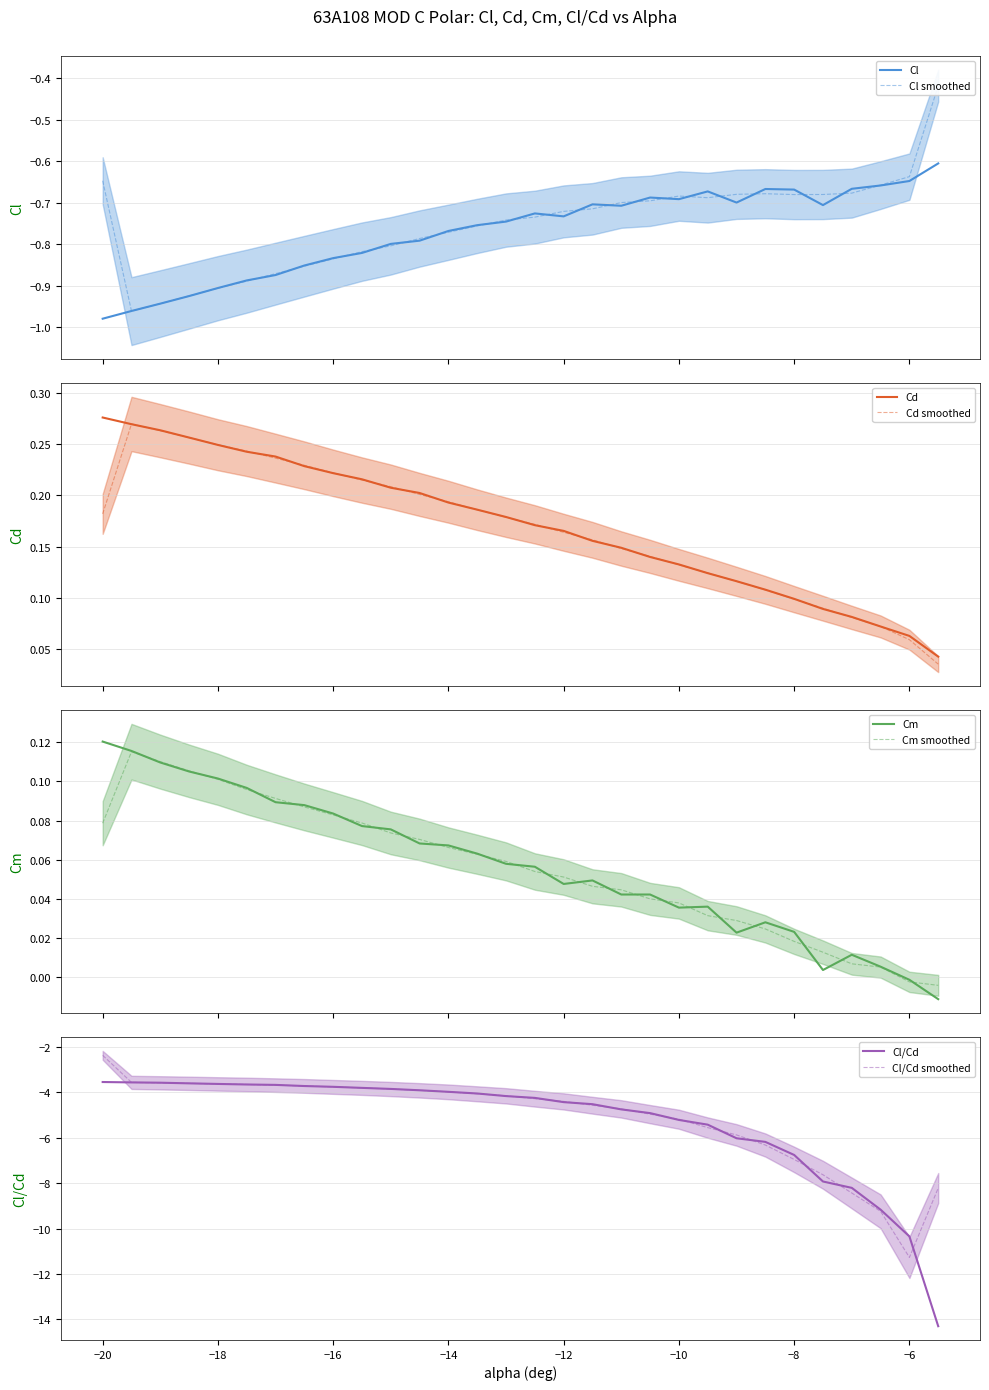

Reading left to right, what are all the values shown in this chart?

Cl: -20=-1.0	-19.5=-1.0	-19=-0.9	-18.5=-0.9	-18=-0.9	-17.5=-0.9	-17=-0.9	-16.5=-0.9	-16=-0.8	-15.5=-0.8	-15=-0.8	-14.5=-0.8	-14=-0.8	-13.5=-0.8	-13=-0.7	-12.5=-0.7	-12=-0.7	-11.5=-0.7	-11=-0.7	-10.5=-0.7	-10=-0.7	-9.5=-0.7	-9=-0.7	-8.5=-0.7	-8=-0.7	-7.5=-0.7	-7=-0.7	-6.5=-0.7	-6=-0.6	-5.5=-0.6
Cd: -20=0.3	-19.5=0.3	-19=0.3	-18.5=0.3	-18=0.2	-17.5=0.2	-17=0.2	-16.5=0.2	-16=0.2	-15.5=0.2	-15=0.2	-14.5=0.2	-14=0.2	-13.5=0.2	-13=0.2	-12.5=0.2	-12=0.2	-11.5=0.2	-11=0.1	-10.5=0.1	-10=0.1	-9.5=0.1	-9=0.1	-8.5=0.1	-8=0.1	-7.5=0.1	-7=0.1	-6.5=0.1	-6=0.1	-5.5=0.0
Cm: -20=0.1	-19.5=0.1	-19=0.1	-18.5=0.1	-18=0.1	-17.5=0.1	-17=0.1	-16.5=0.1	-16=0.1	-15.5=0.1	-15=0.1	-14.5=0.1	-14=0.1	-13.5=0.1	-13=0.1	-12.5=0.1	-12=0.0	-11.5=0.0	-11=0.0	-10.5=0.0	-10=0.0	-9.5=0.0	-9=0.0	-8.5=0.0	-8=0.0	-7.5=0.0	-7=0.0	-6.5=0.0	-6=-0.0	-5.5=-0.0
Cl/Cd: -20=-3.5	-19.5=-3.6	-19=-3.6	-18.5=-3.6	-18=-3.6	-17.5=-3.7	-17=-3.7	-16.5=-3.7	-16=-3.8	-15.5=-3.8	-15=-3.8	-14.5=-3.9	-14=-4.0	-13.5=-4.1	-13=-4.2	-12.5=-4.2	-12=-4.4	-11.5=-4.5	-11=-4.8	-10.5=-4.9	-10=-5.2	-9.5=-5.4	-9=-6.0	-8.5=-6.2	-8=-6.8	-7.5=-7.9	-7=-8.2	-6.5=-9.2	-6=-10.3	-5.5=-14.3